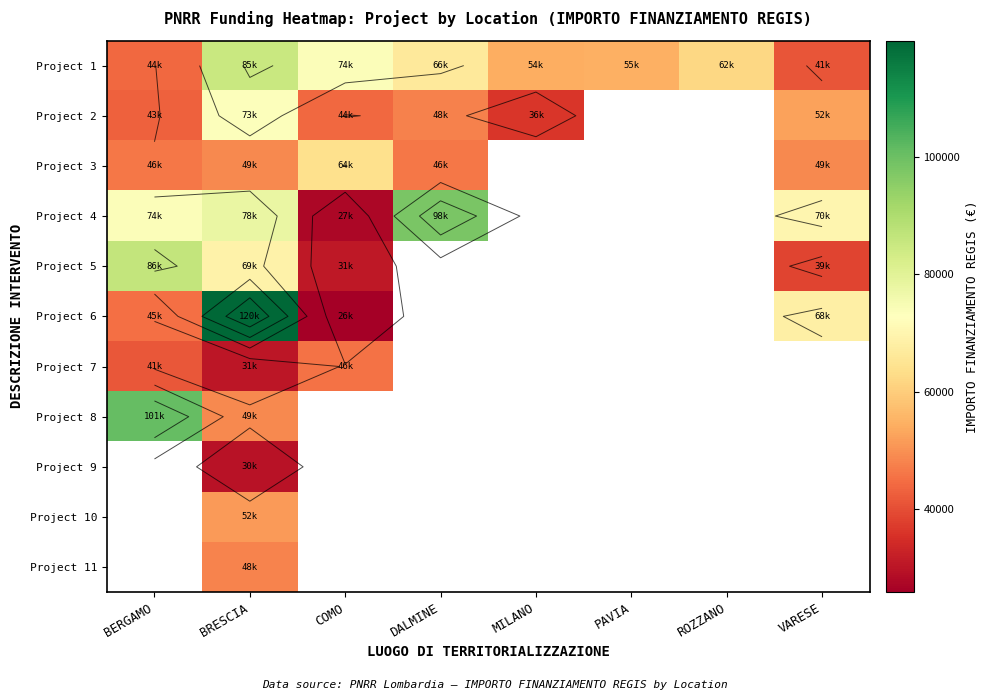

How many data points in Project 3 are less than 63747?

4